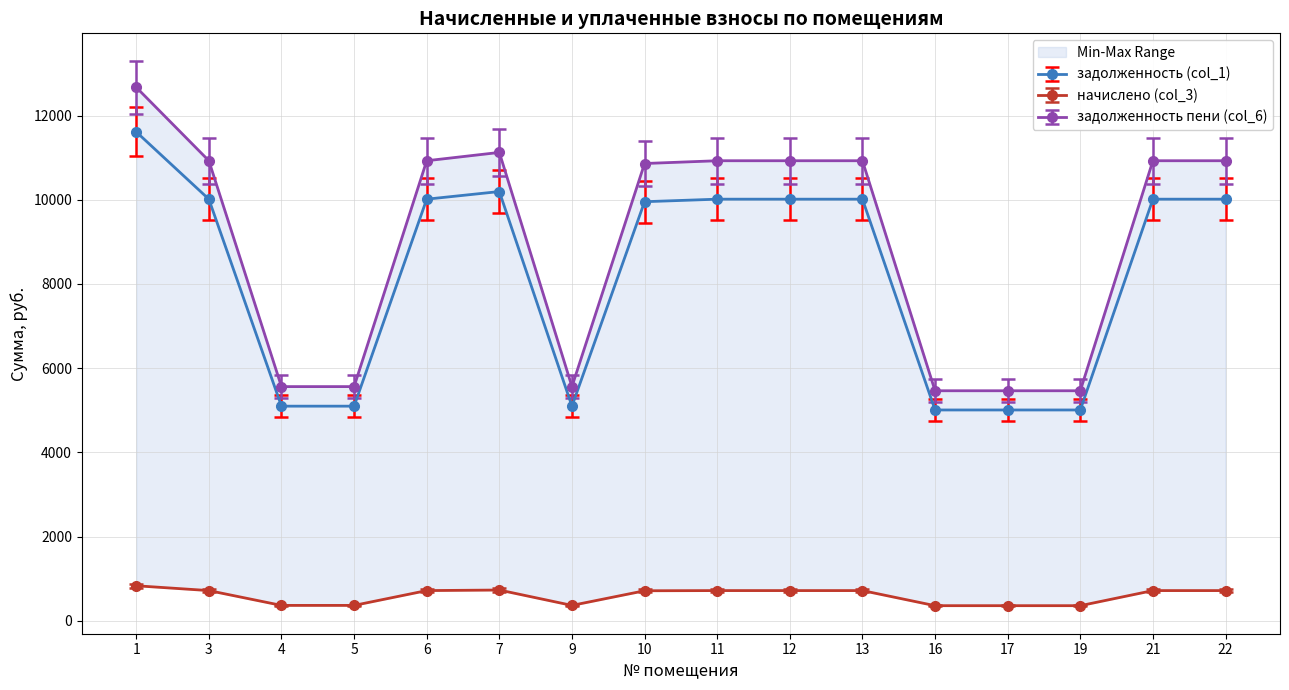

How many data points does each series have?

16